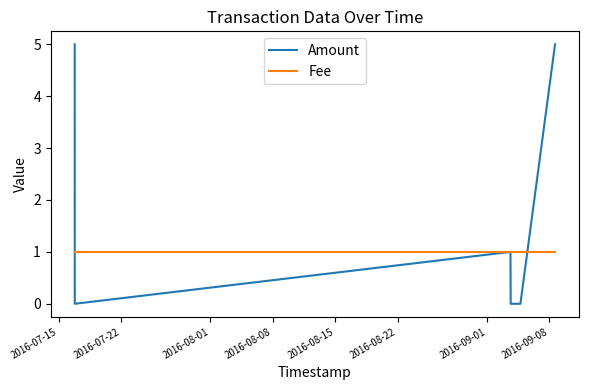

What is the highest value of the Amount series?

5.0